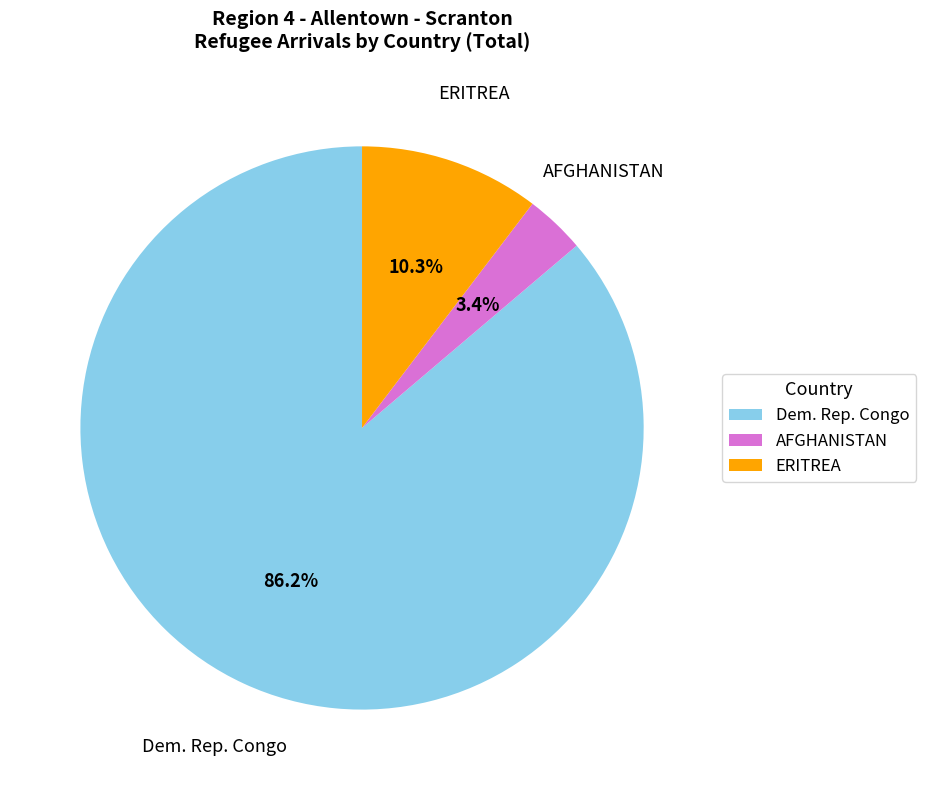

Does any single category account for the majority?

Yes